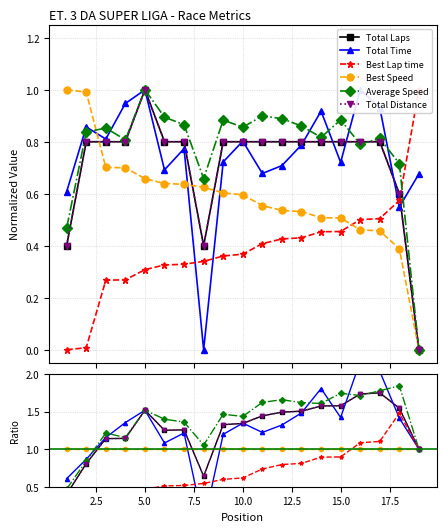

How many positive values does the Best Lap time series have?

18